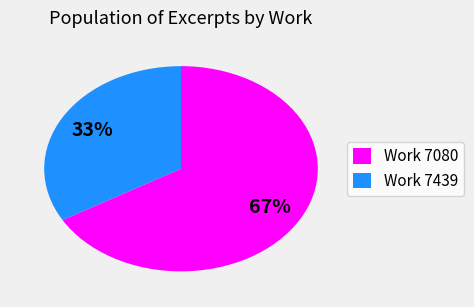

How many slices are in this pie chart?

2